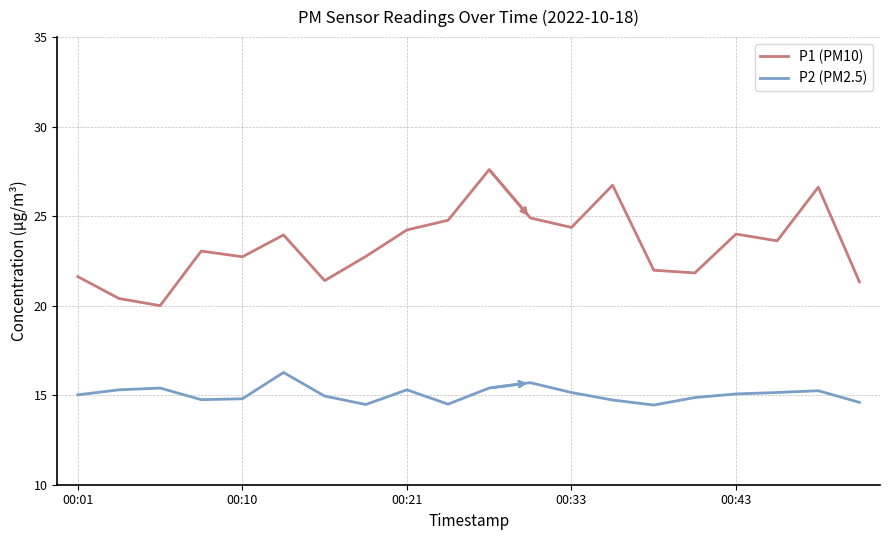

What are all the series names shown in the legend?

P1 (PM10), P2 (PM2.5)